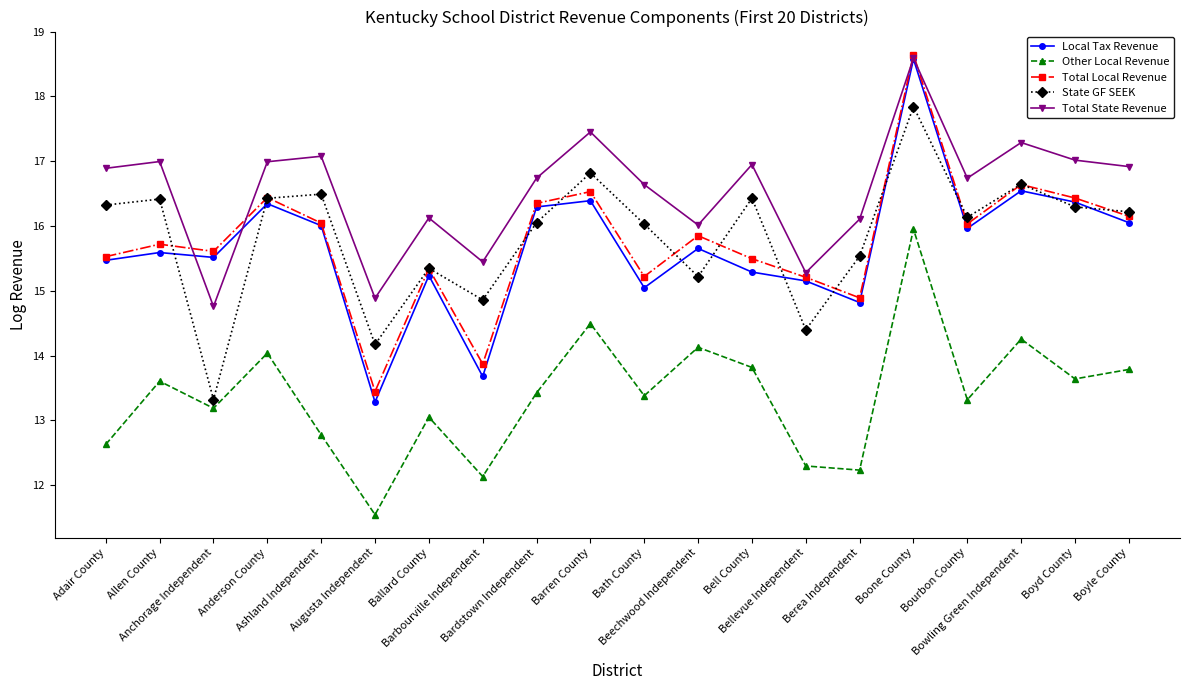

True or false: Other Local Revenue has more than 1 interior local peaks.

True